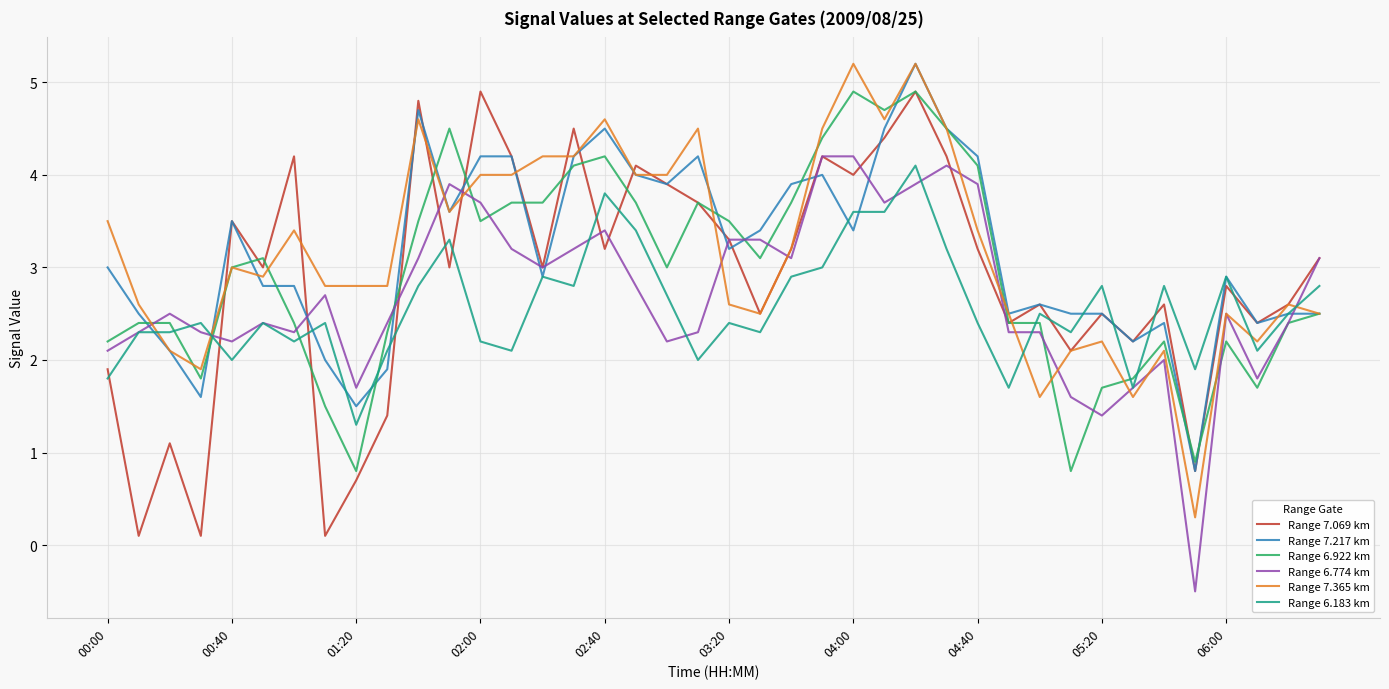

Reading left to right, extract all data points from this chart.

Range 7.069 km: 1.9	0.1	1.1	0.1	3.5	3.0	4.2	0.1	0.7	1.4	4.8	3.0	4.9	4.2	3.0	4.5	3.2	4.1	3.9	3.7	3.3	2.5	3.2	4.2	4.0	4.4	4.9	4.2	3.2	2.4	2.6	2.1	2.5	2.2	2.6	0.8	2.8	2.4	2.6	3.1
Range 7.217 km: 3.0	2.5	2.1	1.6	3.5	2.8	2.8	2.0	1.5	1.9	4.7	3.6	4.2	4.2	2.9	4.2	4.5	4.0	3.9	4.2	3.2	3.4	3.9	4.0	3.4	4.5	5.2	4.5	4.2	2.5	2.6	2.5	2.5	2.2	2.4	0.8	2.9	2.4	2.5	2.5
Range 6.922 km: 2.2	2.4	2.4	1.8	3.0	3.1	2.4	1.5	0.8	2.3	3.5	4.5	3.5	3.7	3.7	4.1	4.2	3.7	3.0	3.7	3.5	3.1	3.7	4.4	4.9	4.7	4.9	4.5	4.1	2.4	2.4	0.8	1.7	1.8	2.2	0.9	2.2	1.7	2.4	2.5
Range 6.774 km: 2.1	2.3	2.5	2.3	2.2	2.4	2.3	2.7	1.7	2.4	3.1	3.9	3.7	3.2	3.0	3.2	3.4	2.8	2.2	2.3	3.3	3.3	3.1	4.2	4.2	3.7	3.9	4.1	3.9	2.3	2.3	1.6	1.4	1.7	2.0	-0.5	2.5	1.8	2.4	3.1
Range 7.365 km: 3.5	2.6	2.1	1.9	3.0	2.9	3.4	2.8	2.8	2.8	4.6	3.6	4.0	4.0	4.2	4.2	4.6	4.0	4.0	4.5	2.6	2.5	3.2	4.5	5.2	4.6	5.2	4.5	3.4	2.5	1.6	2.1	2.2	1.6	2.1	0.3	2.5	2.2	2.6	2.5
Range 6.183 km: 1.8	2.3	2.3	2.4	2.0	2.4	2.2	2.4	1.3	2.1	2.8	3.3	2.2	2.1	2.9	2.8	3.8	3.4	2.7	2.0	2.4	2.3	2.9	3.0	3.6	3.6	4.1	3.2	2.4	1.7	2.5	2.3	2.8	1.7	2.8	1.9	2.9	2.1	2.5	2.8